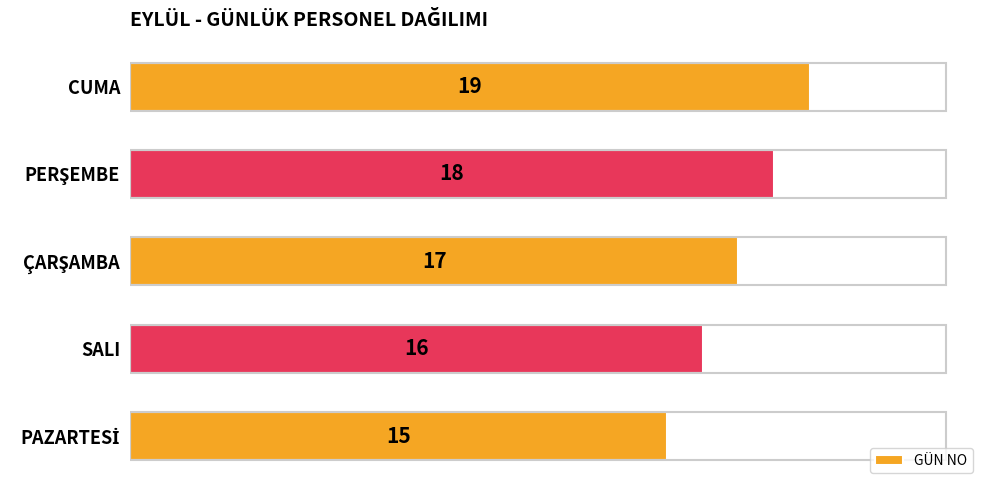

True or false: the data shows 32 at CUMA.

False